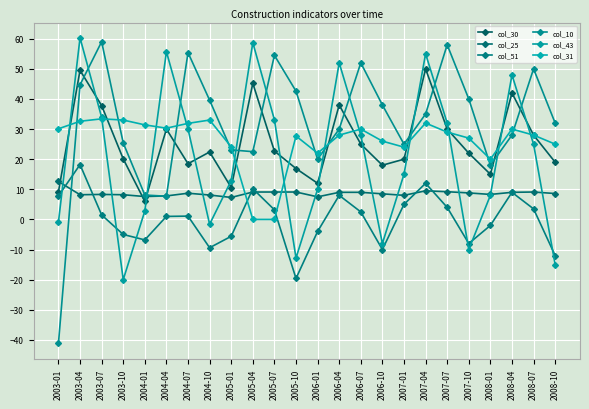

Reading left to right, list all the values displayed in this chart.

col_30: 2003-01=9.2	2003-04=49.5	2003-07=37.8	2003-10=20.1	2004-01=6.0	2004-04=30.0	2004-07=18.5	2004-10=22.4	2005-01=10.6	2005-04=45.2	2005-07=22.7	2005-10=16.9	2006-01=12.0	2006-04=38.0	2006-07=25.0	2006-10=18.0	2007-01=20.0	2007-04=50.0	2007-07=30.0	2007-10=22.0	2008-01=15.0	2008-04=42.0	2008-07=28.0	2008-10=19.0
col_25: 2003-01=12.6	2003-04=8.2	2003-07=8.3	2003-10=8.2	2004-01=7.6	2004-04=7.8	2004-07=8.7	2004-10=8.1	2005-01=7.3	2005-04=9.1	2005-07=9.1	2005-10=9.1	2006-01=7.5	2006-04=9.0	2006-07=9.0	2006-10=8.5	2007-01=8.0	2007-04=9.5	2007-07=9.2	2007-10=8.8	2008-01=8.3	2008-04=9.0	2008-07=9.1	2008-10=8.6
col_51: 2003-01=7.8	2003-04=18.2	2003-07=1.5	2003-10=-5.0	2004-01=-6.8	2004-04=1.0	2004-07=1.1	2004-10=-9.4	2005-01=-5.6	2005-04=10.2	2005-07=3.2	2005-10=-19.6	2006-01=-4.0	2006-04=8.0	2006-07=2.5	2006-10=-10.0	2007-01=5.0	2007-04=12.0	2007-07=4.0	2007-10=-8.0	2008-01=-2.0	2008-04=9.0	2008-07=3.5	2008-10=-12.0
col_10: 2003-01=-41.2	2003-04=44.7	2003-07=59.0	2003-10=25.4	2004-01=8.1	2004-04=7.7	2004-07=55.4	2004-10=39.6	2005-01=23.1	2005-04=22.5	2005-07=54.5	2005-10=42.6	2006-01=20.0	2006-04=30.0	2006-07=52.0	2006-10=38.0	2007-01=25.0	2007-04=35.0	2007-07=58.0	2007-10=40.0	2008-01=18.0	2008-04=28.0	2008-07=50.0	2008-10=32.0
col_43: 2003-01=-0.9	2003-04=60.3	2003-07=33.9	2003-10=-20.0	2004-01=2.8	2004-04=55.7	2004-07=30.0	2004-10=-1.6	2005-01=12.9	2005-04=58.7	2005-07=33.1	2005-10=-12.8	2006-01=10.0	2006-04=52.0	2006-07=28.0	2006-10=-8.0	2007-01=15.0	2007-04=55.0	2007-07=32.0	2007-10=-10.0	2008-01=8.0	2008-04=48.0	2008-07=25.0	2008-10=-15.0
col_31: 2003-01=30.1	2003-04=32.6	2003-07=33.4	2003-10=33.0	2004-01=31.4	2004-04=30.3	2004-07=31.9	2004-10=33.0	2005-01=24.1	2005-04=0.0	2005-07=0.0	2005-10=27.7	2006-01=22.0	2006-04=28.0	2006-07=30.0	2006-10=26.0	2007-01=24.0	2007-04=32.0	2007-07=29.0	2007-10=27.0	2008-01=20.0	2008-04=30.0	2008-07=28.0	2008-10=25.0